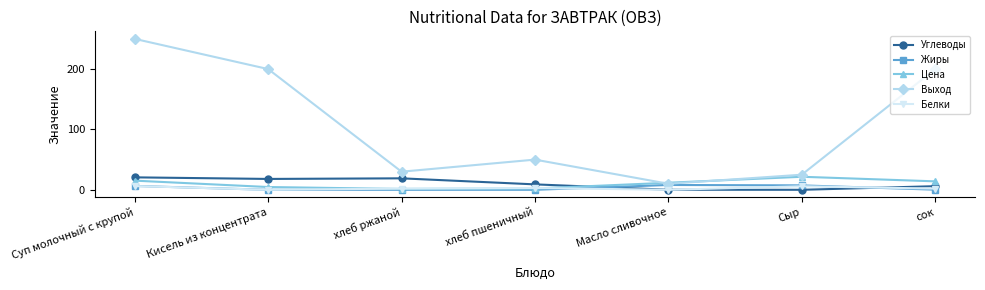

Read the Жиры value at Сыр.

7.3